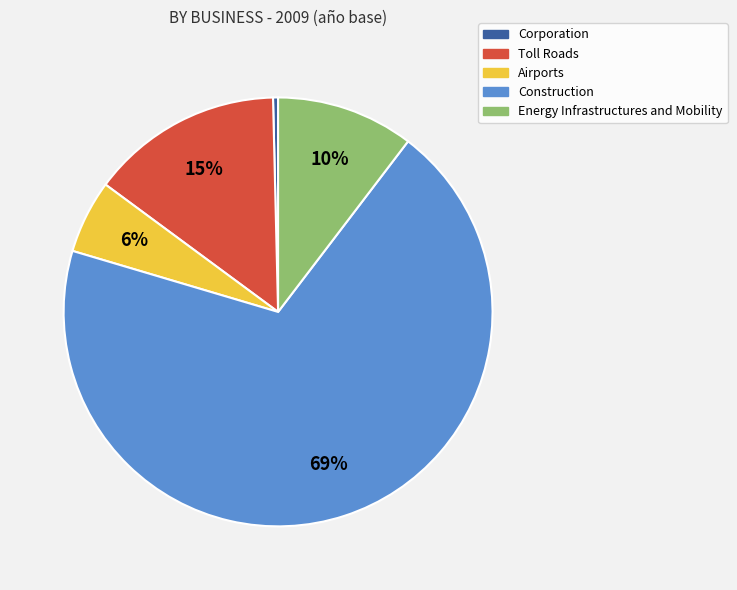

Combined, do Toll Roads and Energy Infrastructures and Mobility account for over 50%?

No